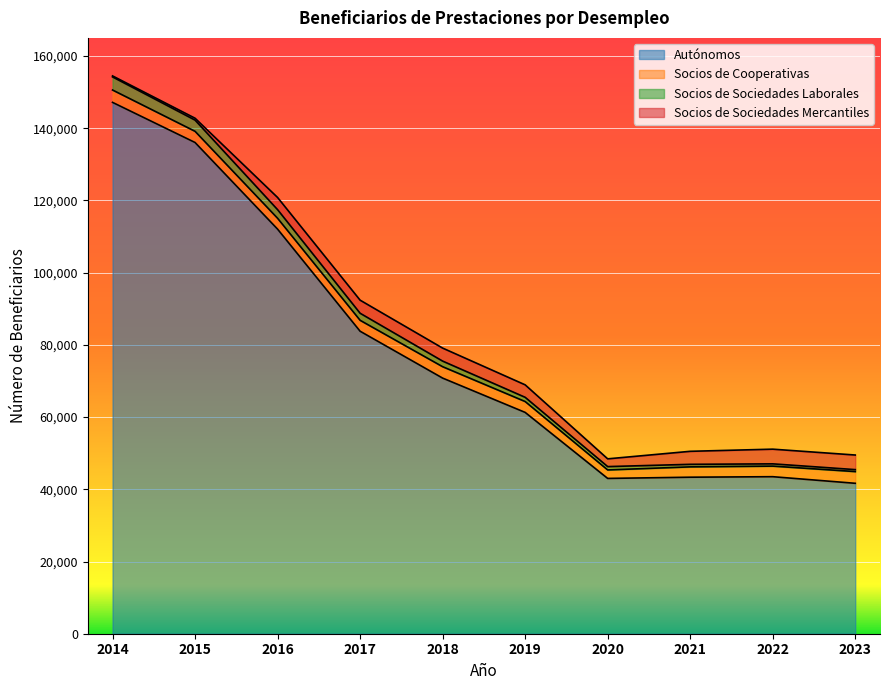

True or false: Autónomos has a value of 99126 at 2018.

False